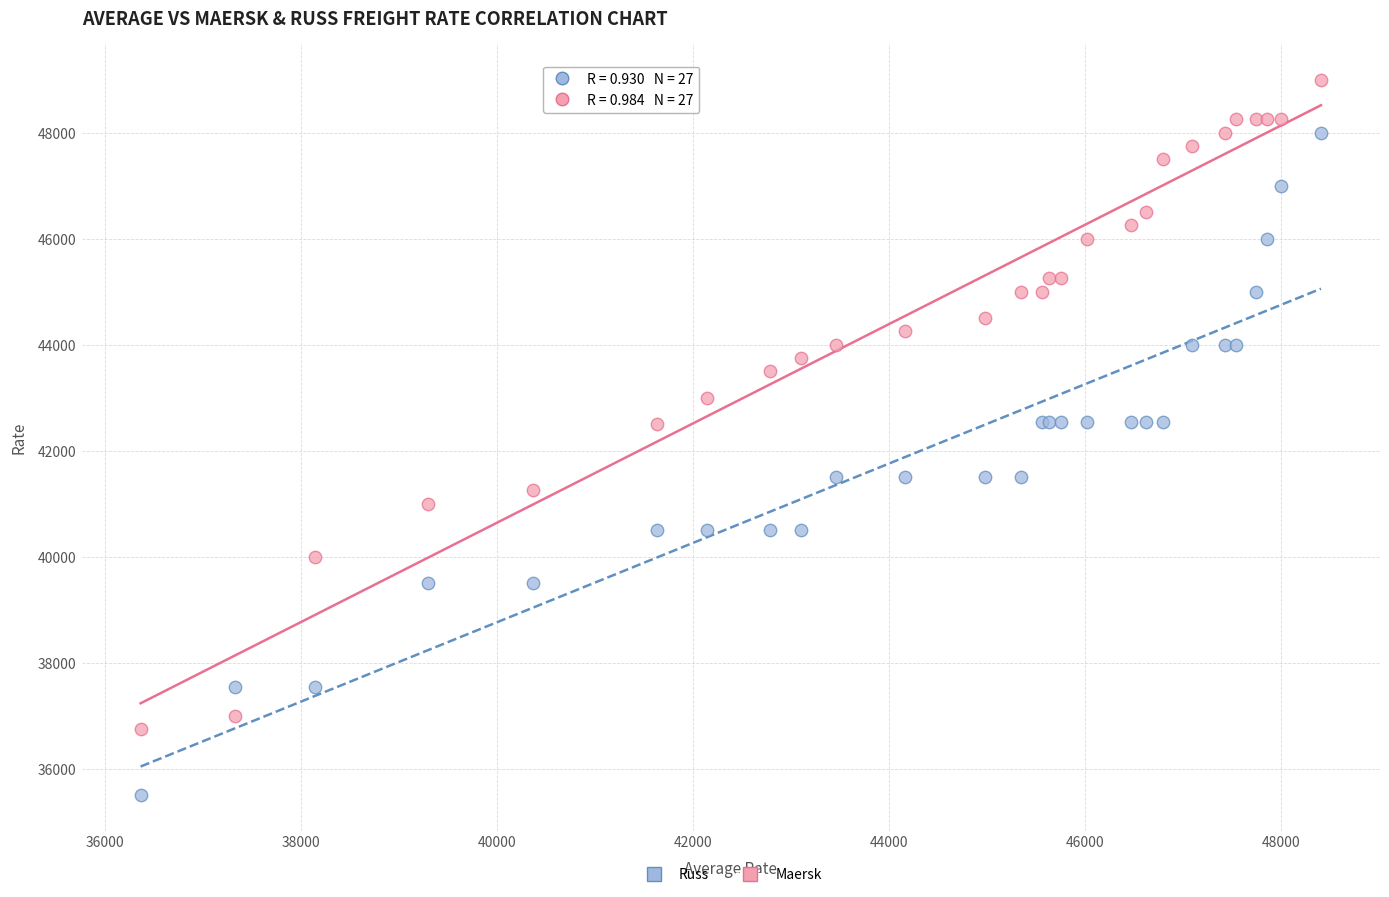

Which series contains the lowest Y value?

Russ